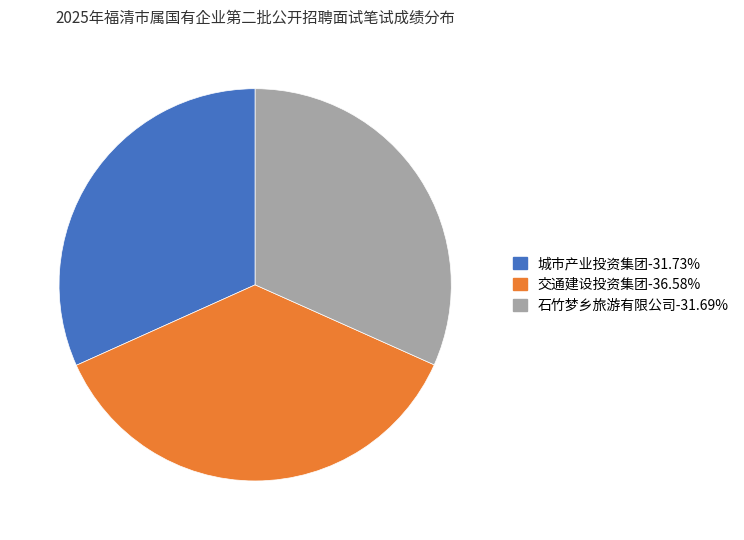

Does any single category account for the majority?

No